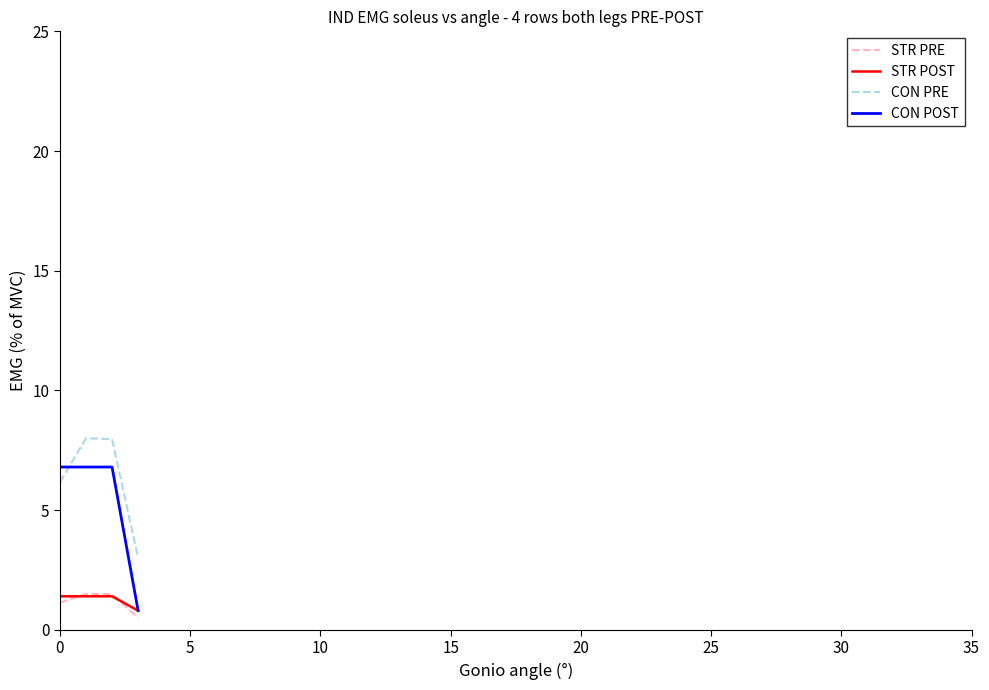

Which series has the largest total across all categories?

CON PRE